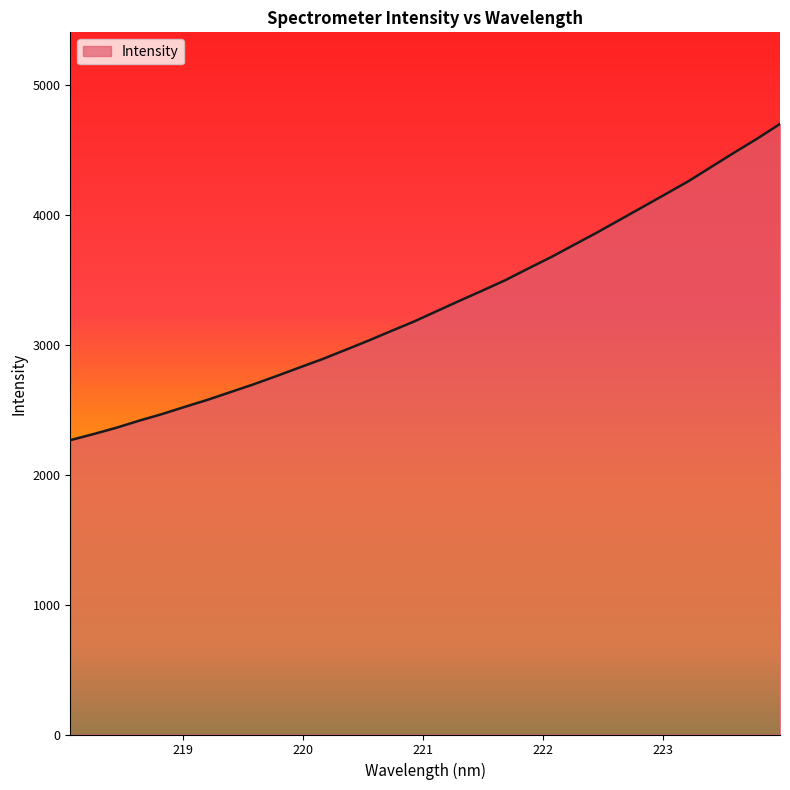

What is the difference between the maximum and minimum values?

2435.6